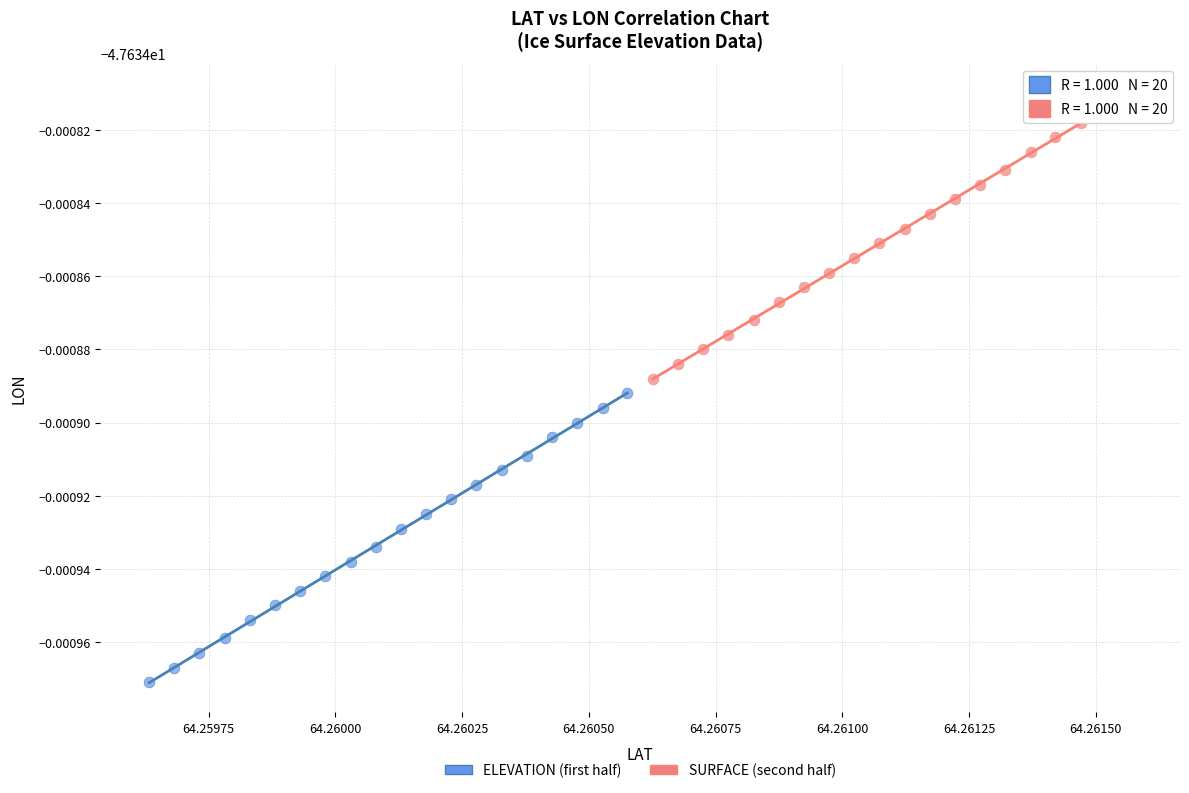

What are all the series names shown in the legend?

ELEVATION (first half), SURFACE (second half)